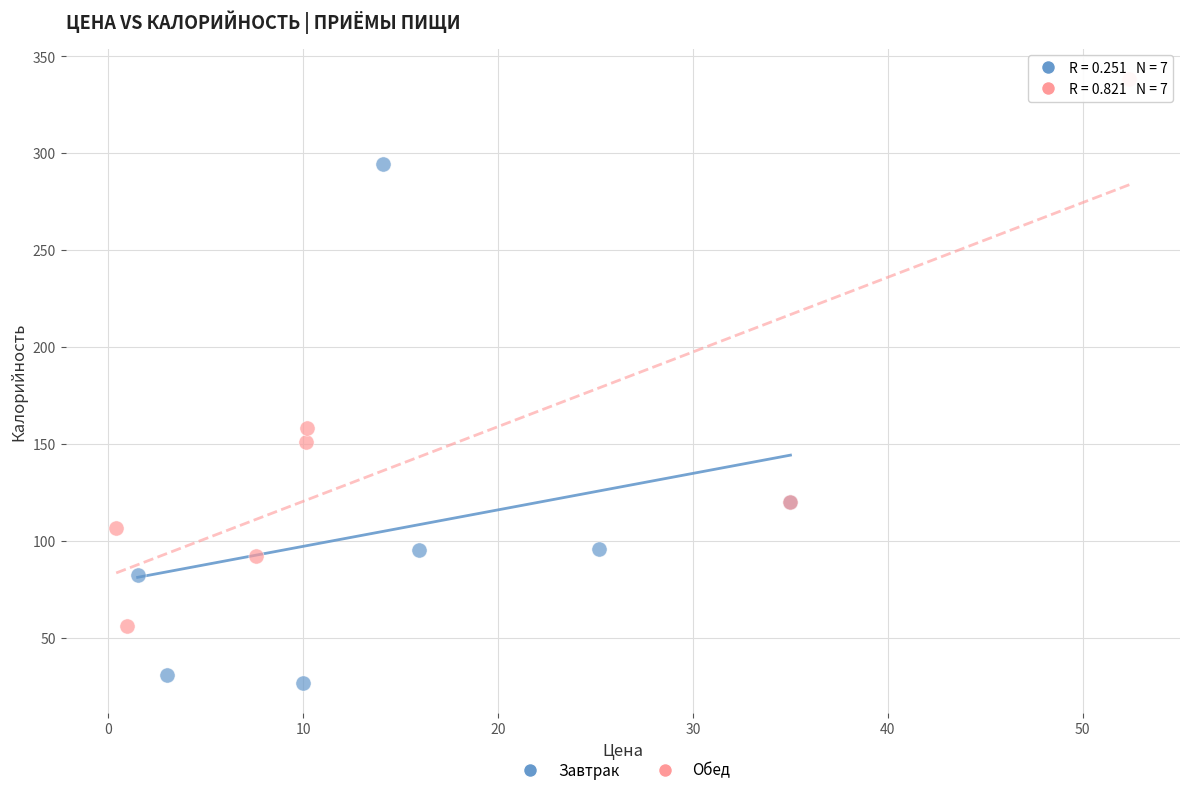

Which series reaches the minimum Y coordinate?

Завтрак